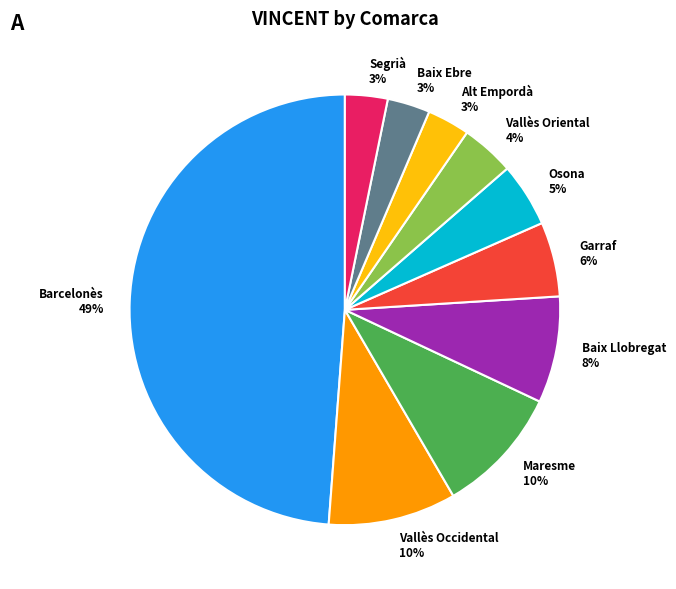

To the nearest percent, what is the average slice percentage?

10%